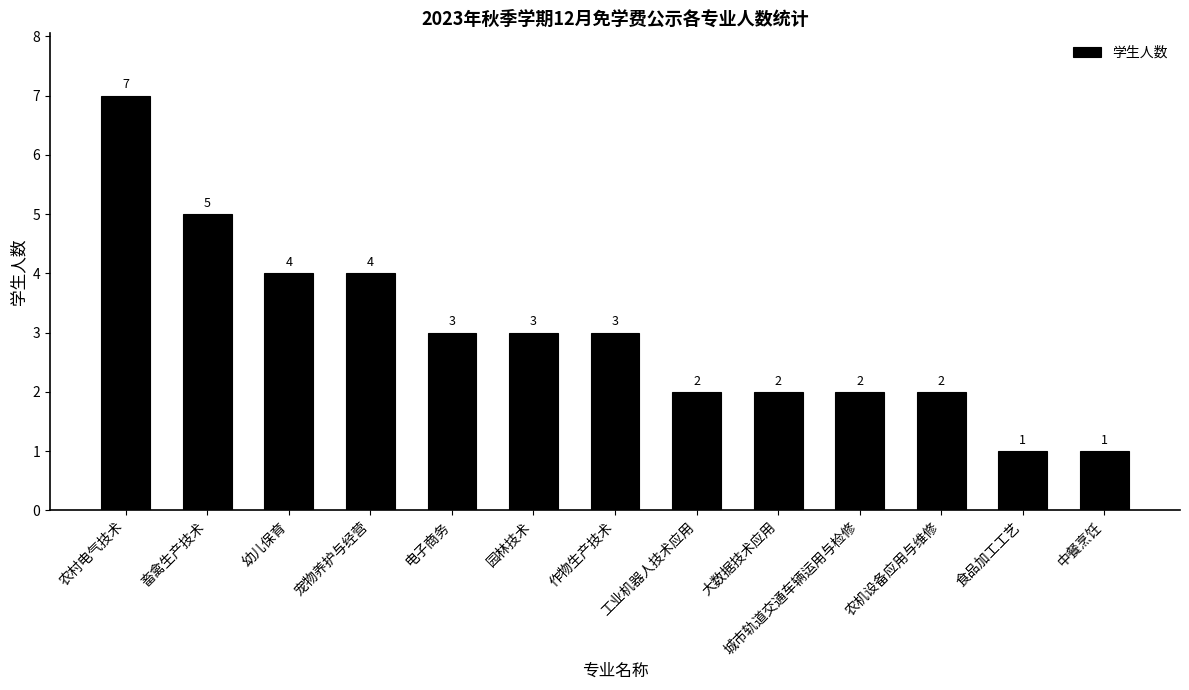

The chart shows a value of 3 at 园林技术. True or false?

True